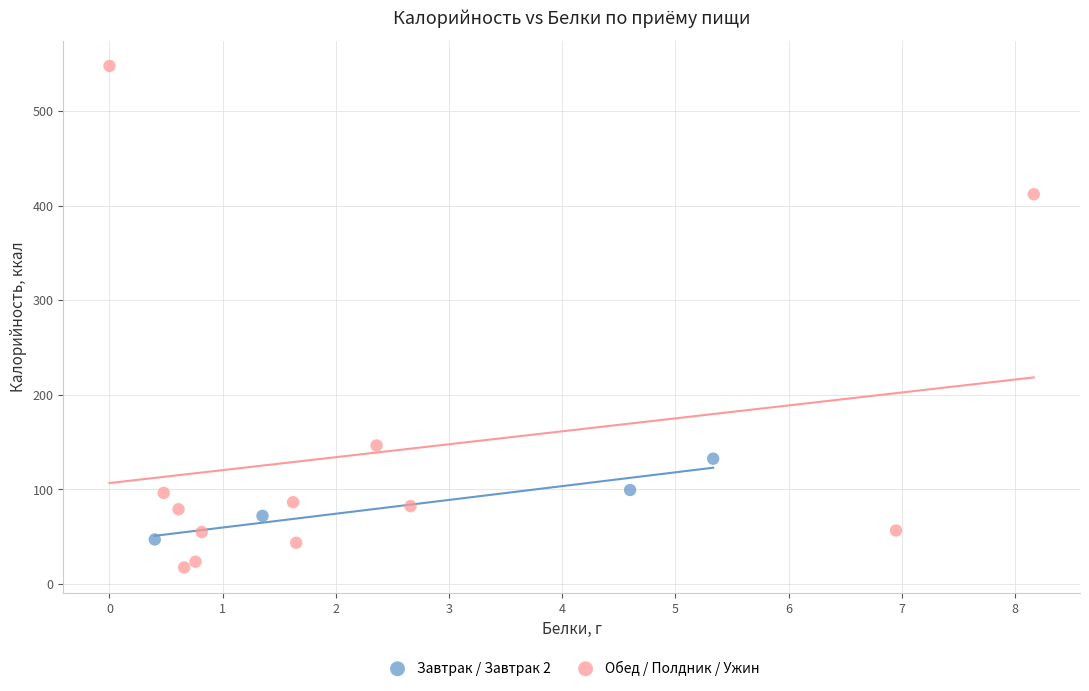

Which series reaches the minimum Y coordinate?

Обед / Полдник / Ужин